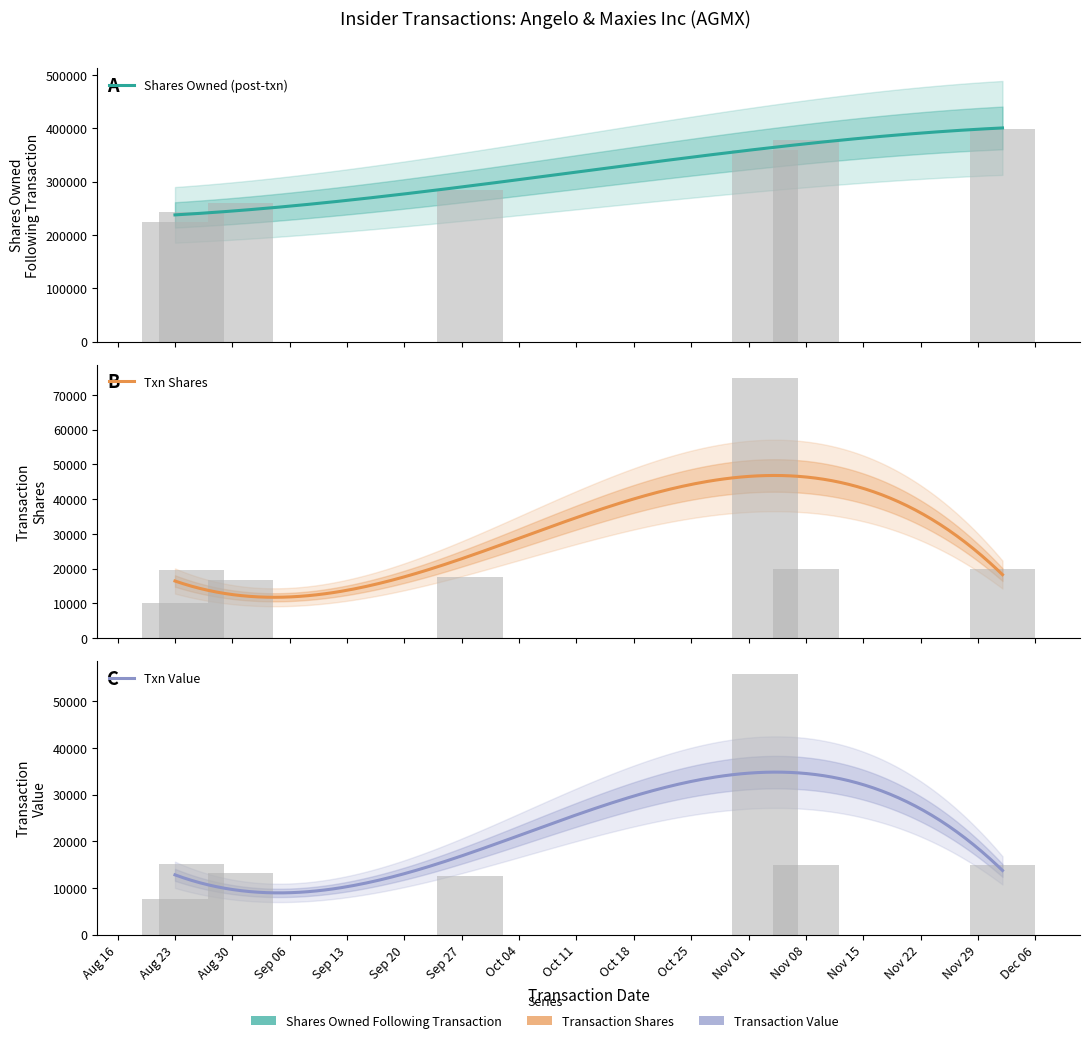

What is the value of the transactionShares bar at the 7th from the left?

20000